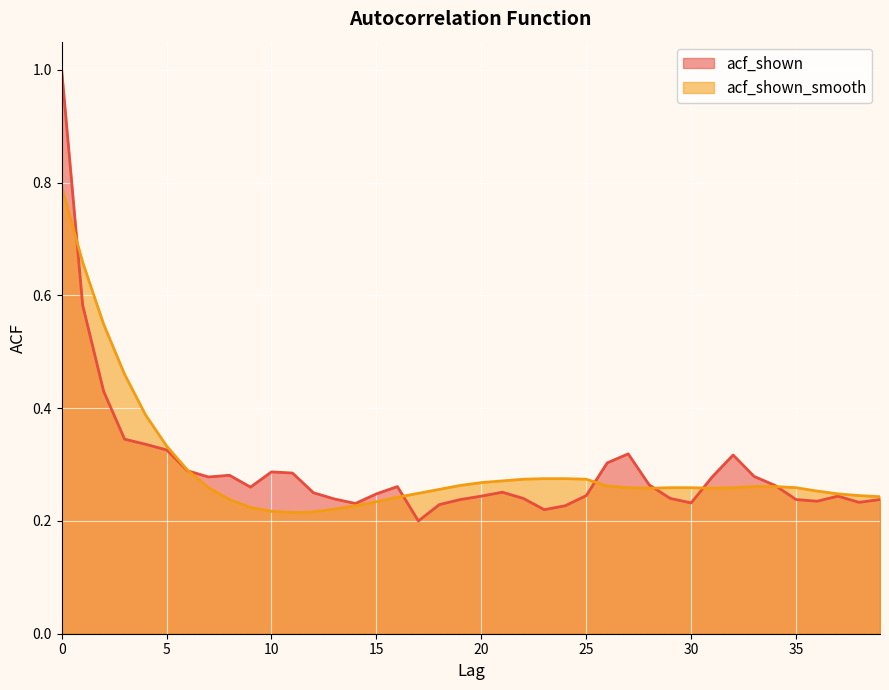

Read the acf_shown value at 18.

0.2